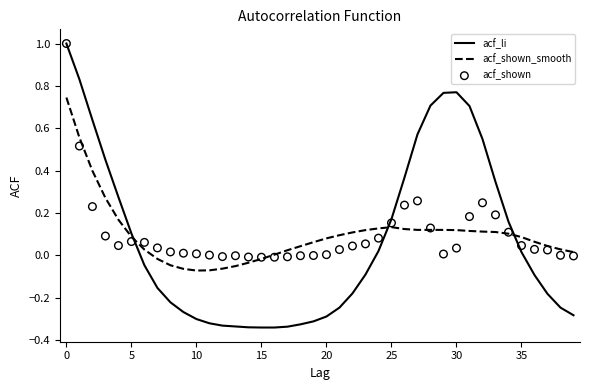

Which series contains the highest Y value?

acf_li